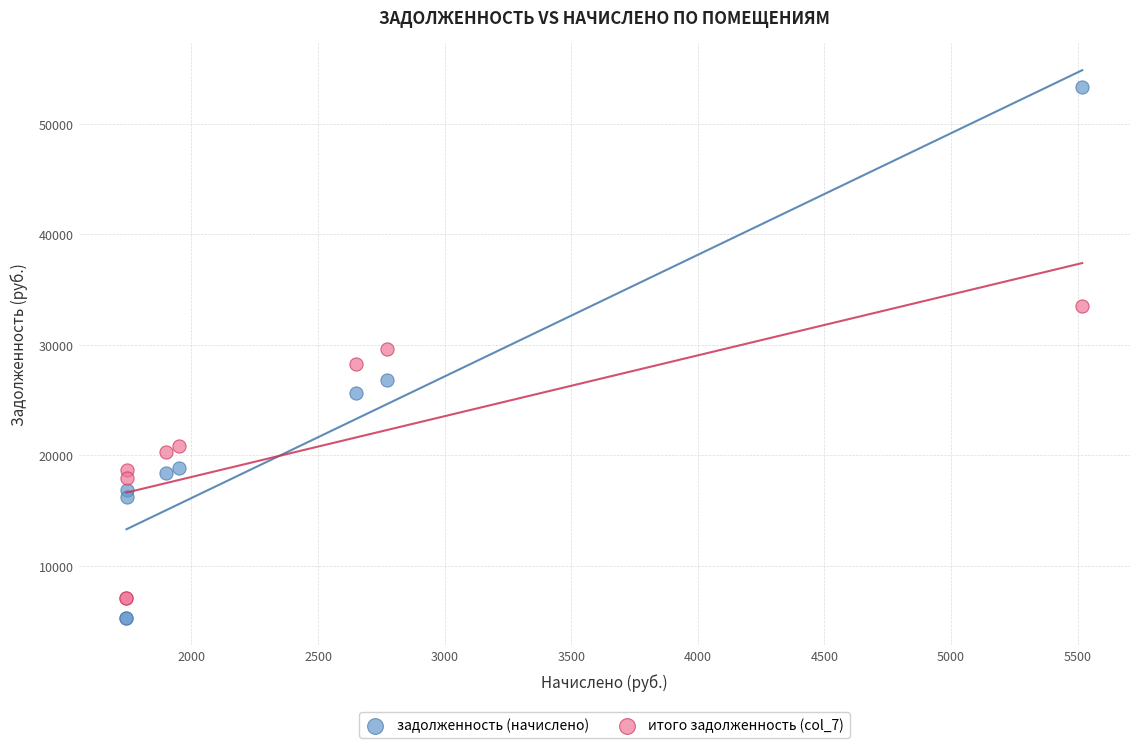

Which series has the largest Y range (max minus min)?

задолженность (начислено)